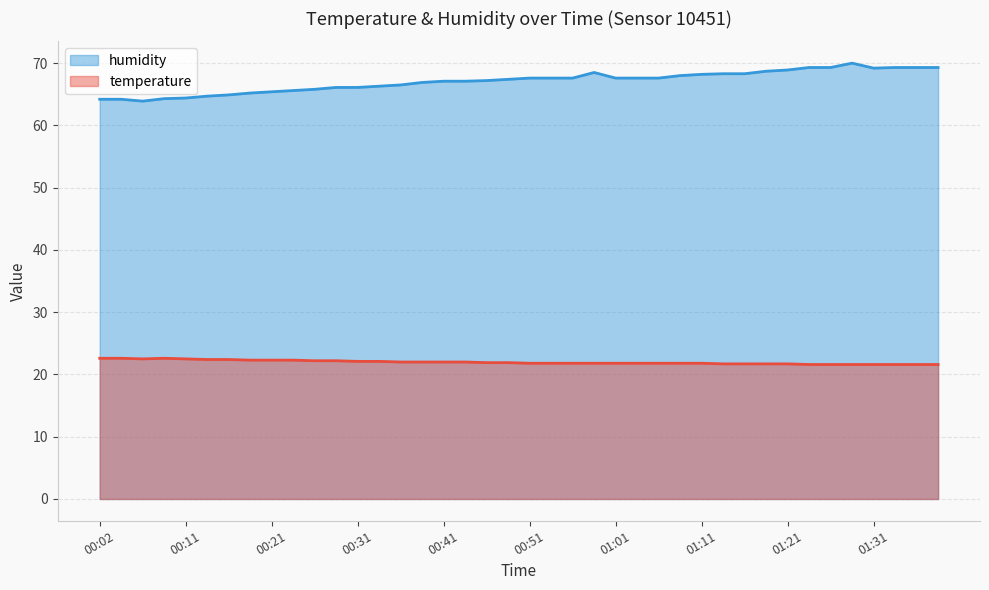

True or false: humidity and temperature intersect in this chart.

False